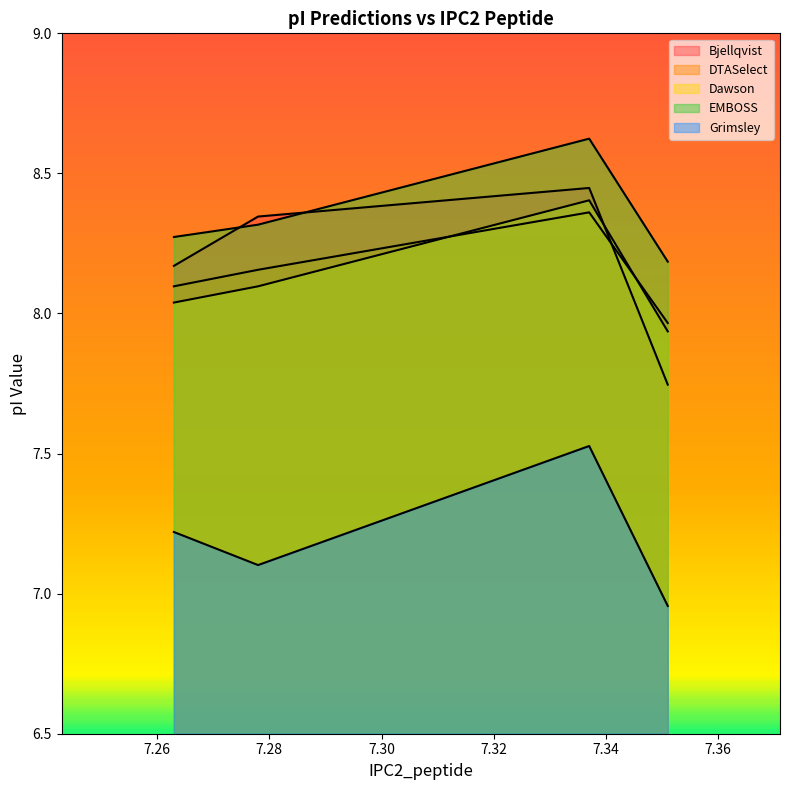

What is the value of the Bjellqvist point at the 1st from the left?

8.2